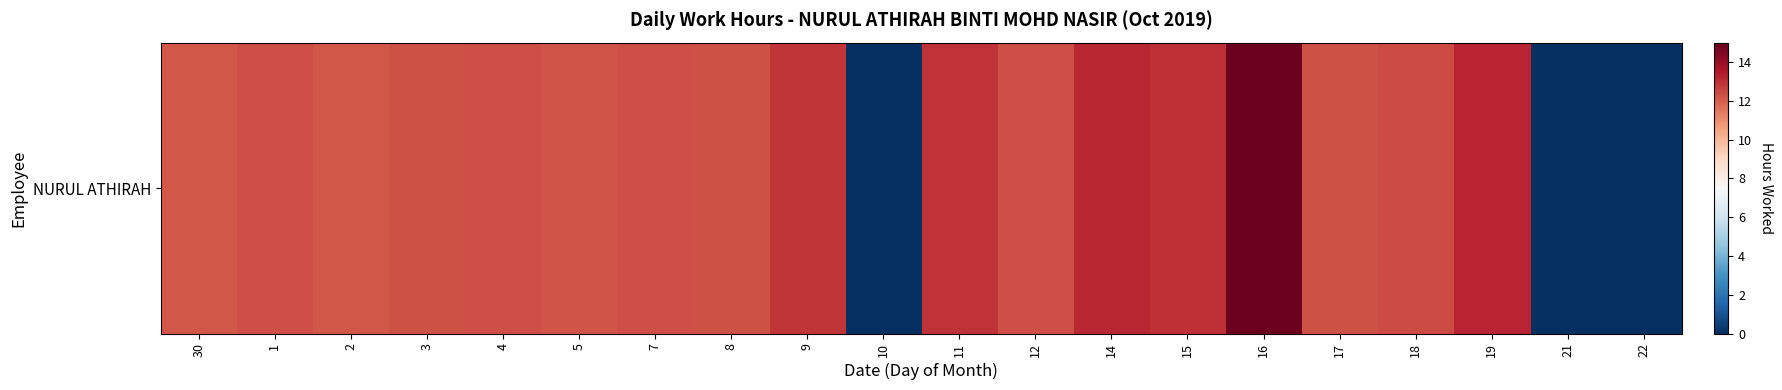

Reading left to right, list all the values displayed in this chart.

30=12.1	1=12.3	2=12.2	3=12.2	4=12.3	5=12.2	7=12.3	8=12.2	9=12.9	10=0.0	11=12.9	12=12.4	14=13.1	15=13.0	16=14.9	17=12.3	18=12.4	19=13.2	21=0.0	22=0.0